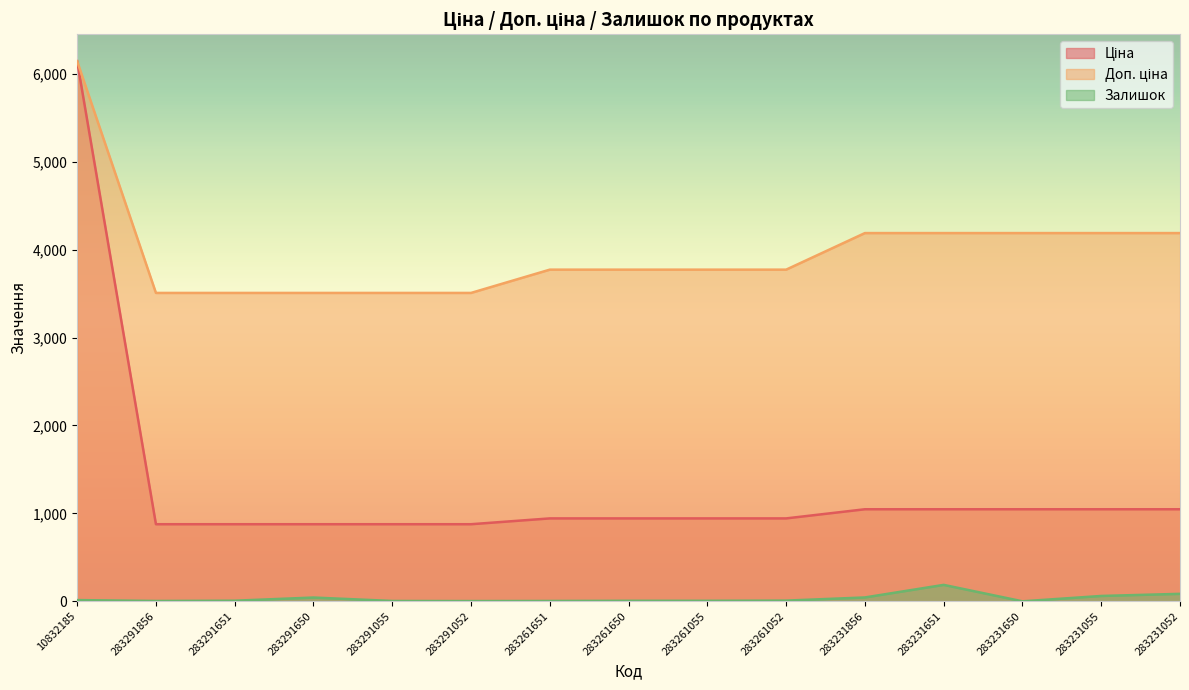

How many data points in Доп. ціна are less than 3772?

5